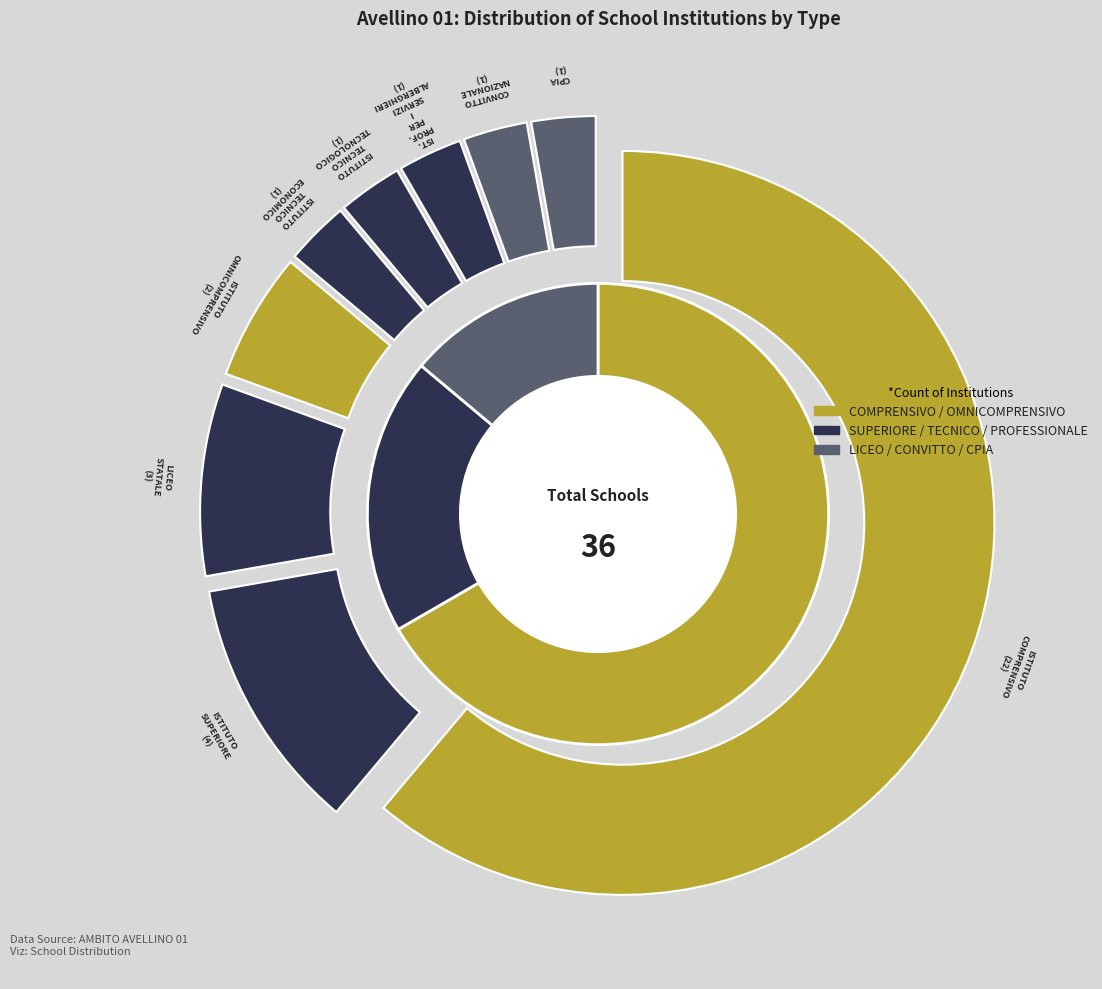

To the nearest percent, what portion does ISTITUTO OMNICOMPRENSIVO represent?

6%